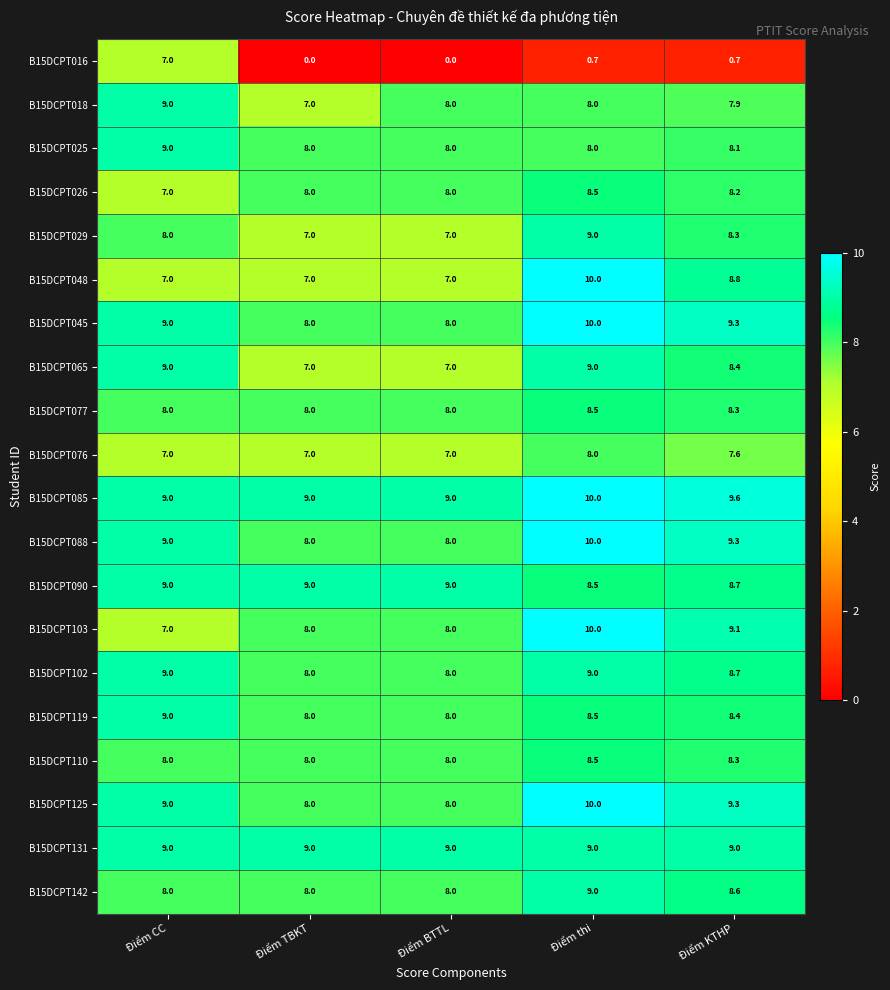

Is the value of B15DCPT048 at Điểm TBKT greater than the value of B15DCPT016 at Điểm thi?

Yes